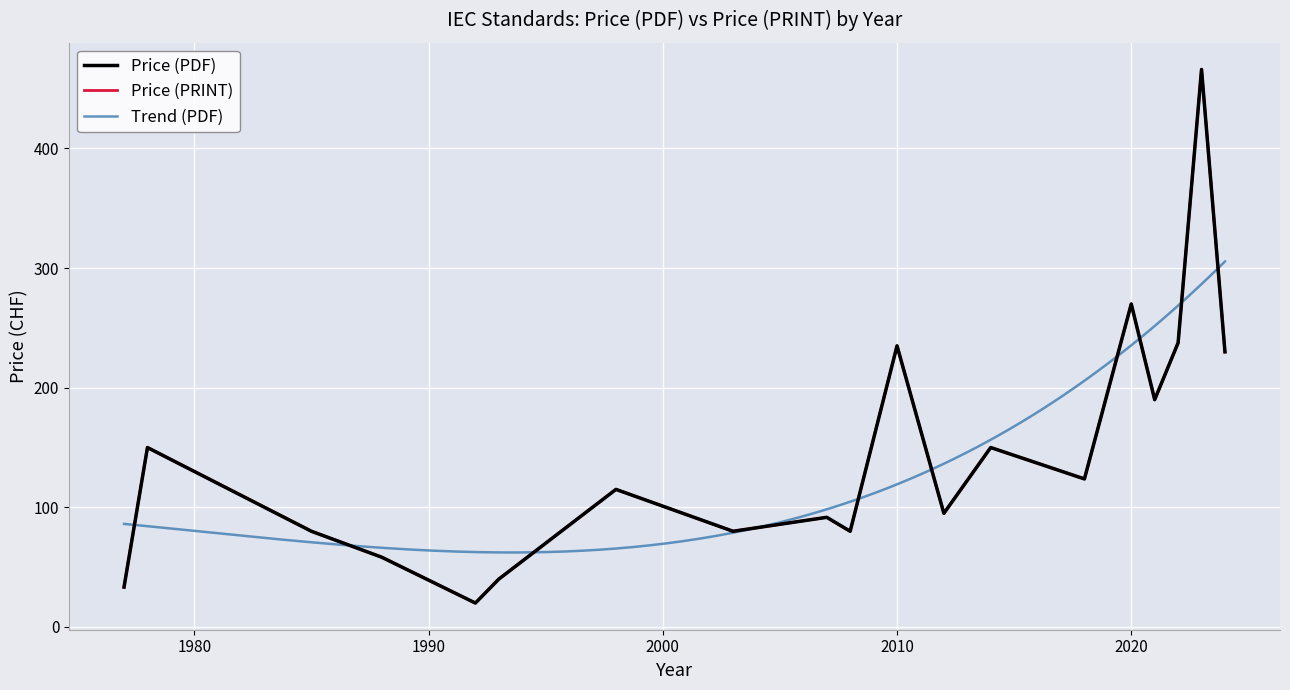

Is the value of Price (PDF) at 2022 greater than the value of Price (PRINT) at 2018?

Yes